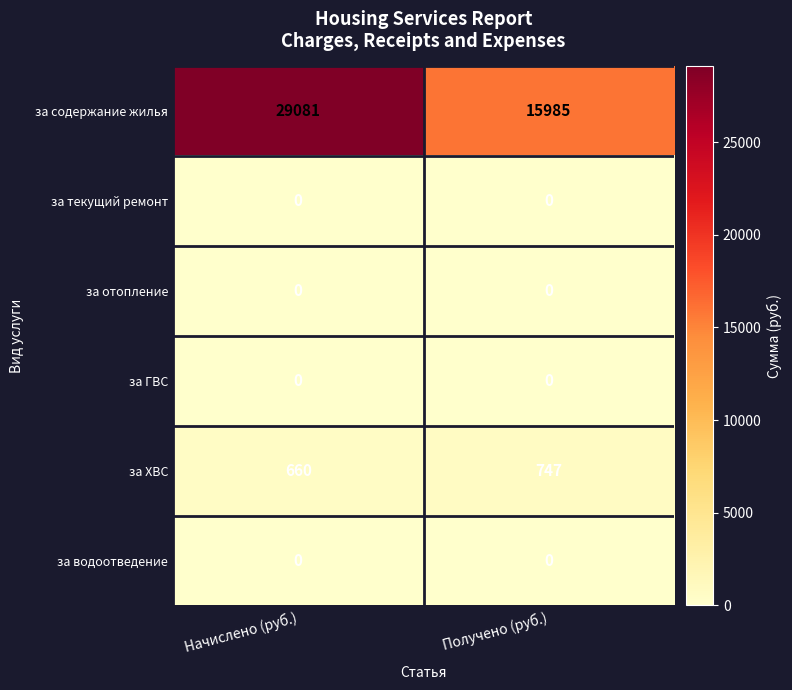

Reading right to left, extract all data points from this chart.

за содержание жилья: 15985	29081
за текущий ремонт: 0	0
за отопление: 0	0
за ГВС: 0	0
за ХВС: 747	660
за водоотведение: 0	0